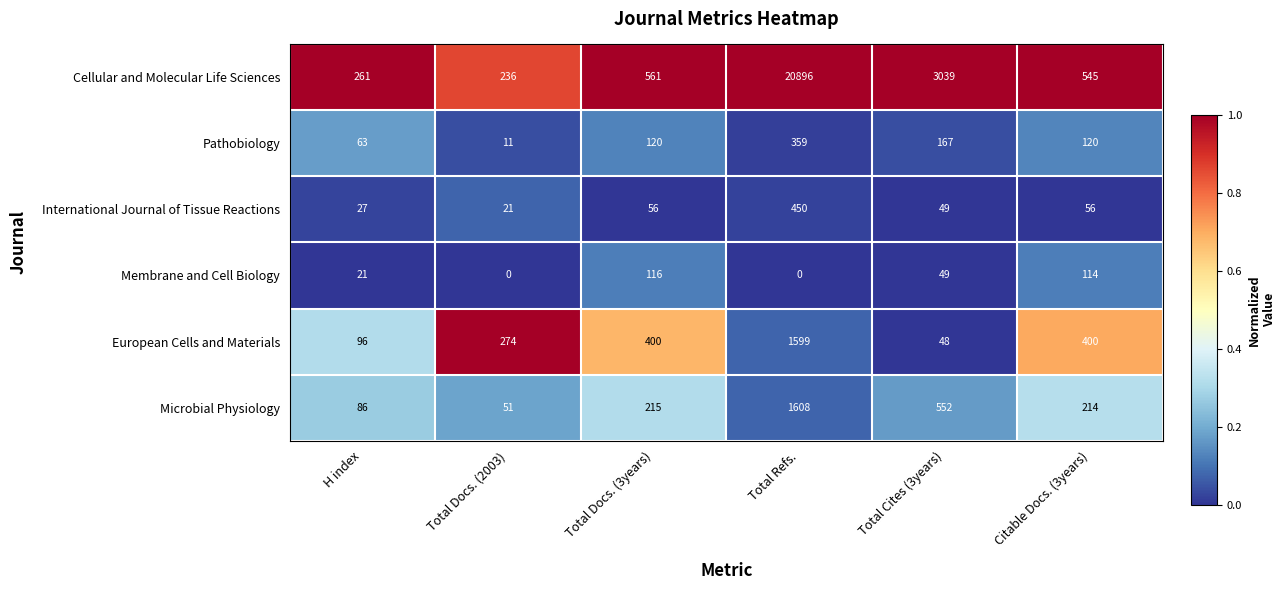

What is the average value of the European Cells and Materials series?

470